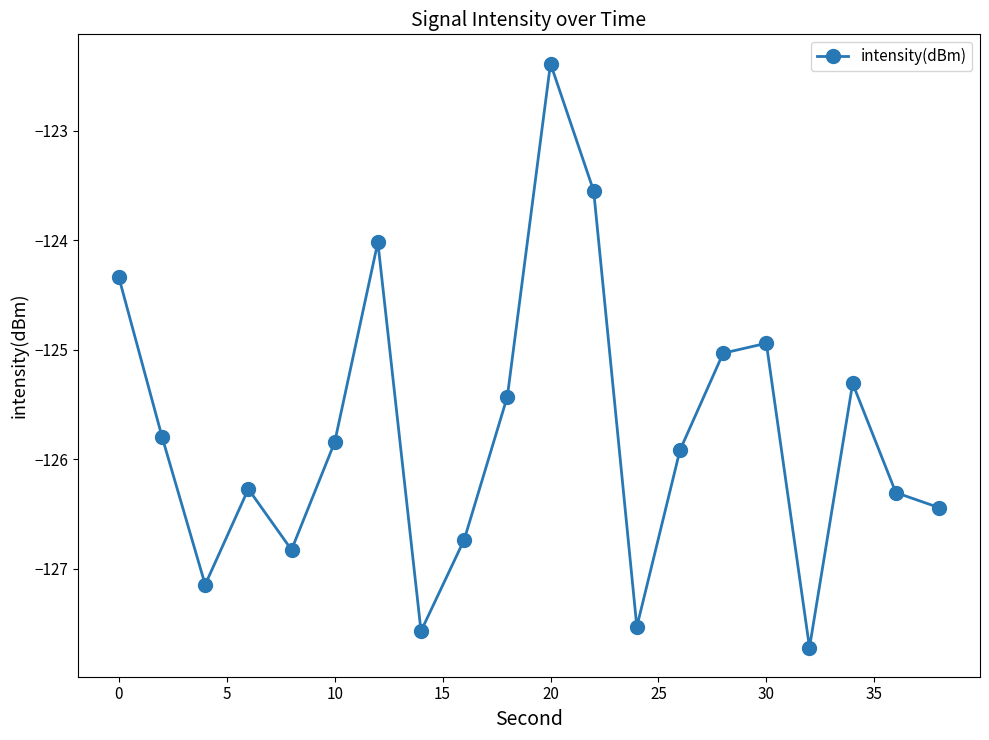

How many points are lower than both their immediate neighbors (excluding endpoints)?

5